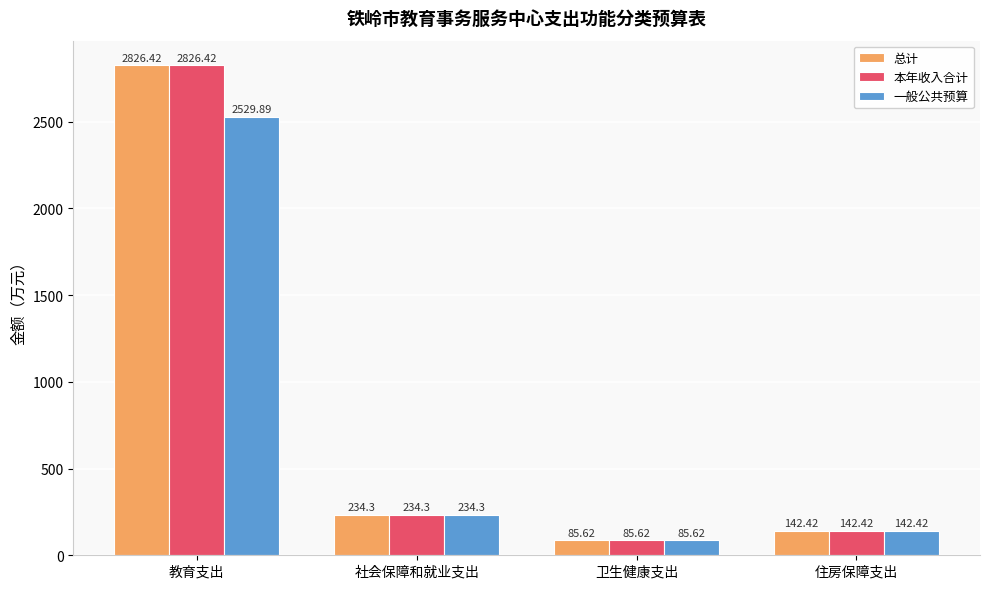

Is it true that 本年收入合计 equals 2826.4 at 教育支出?

True